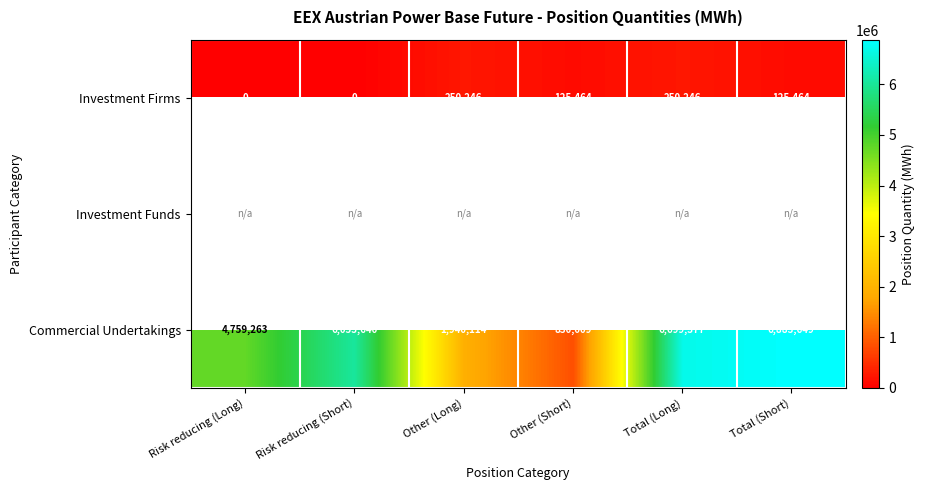

How many series are shown in this chart?

3